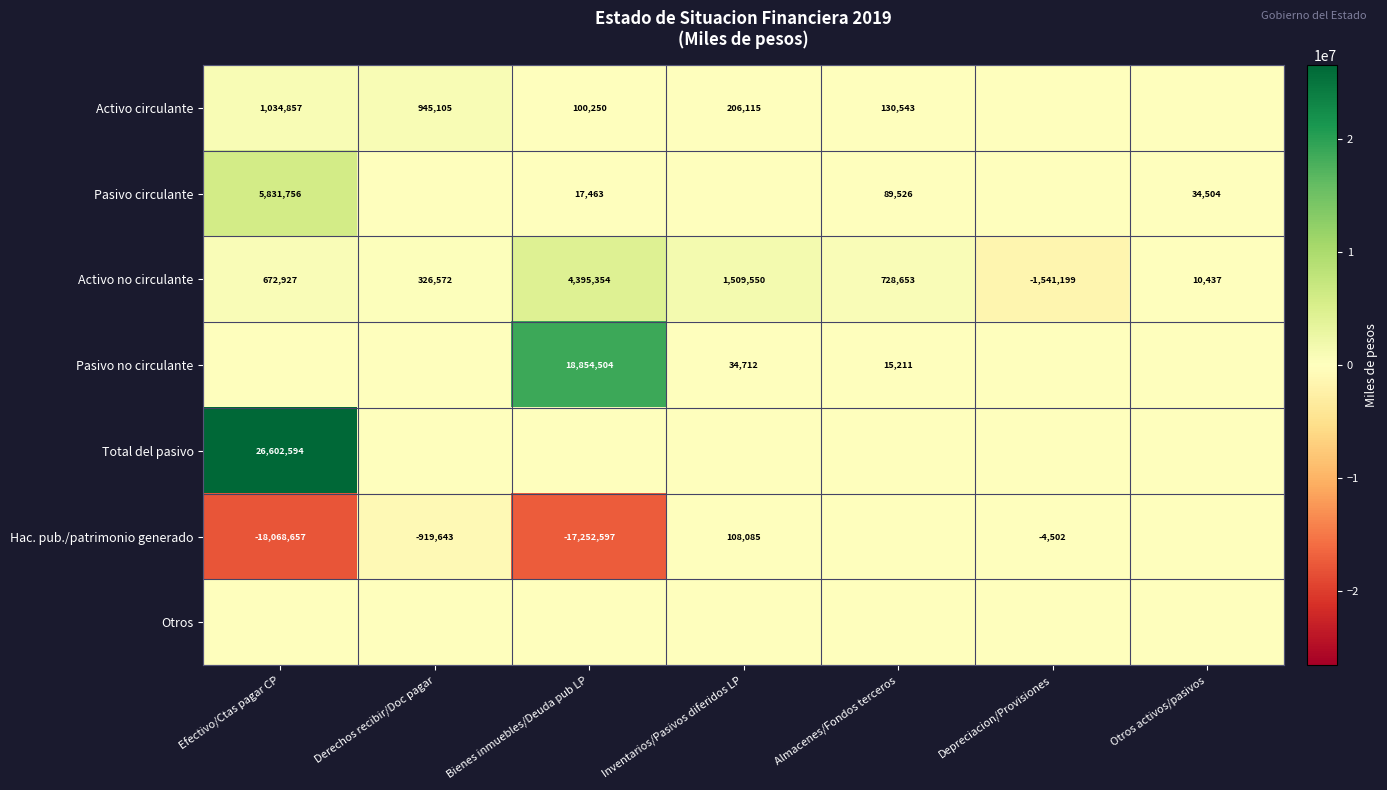

How many distinct data groups are displayed?

7